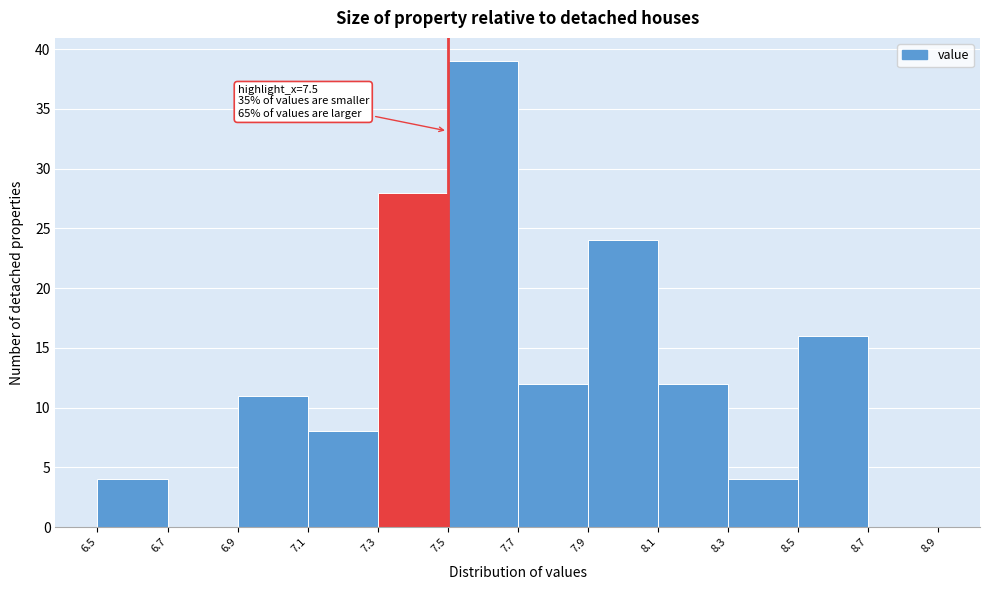

Which range on the x-axis has the tallest bar?

7.5 to 7.7